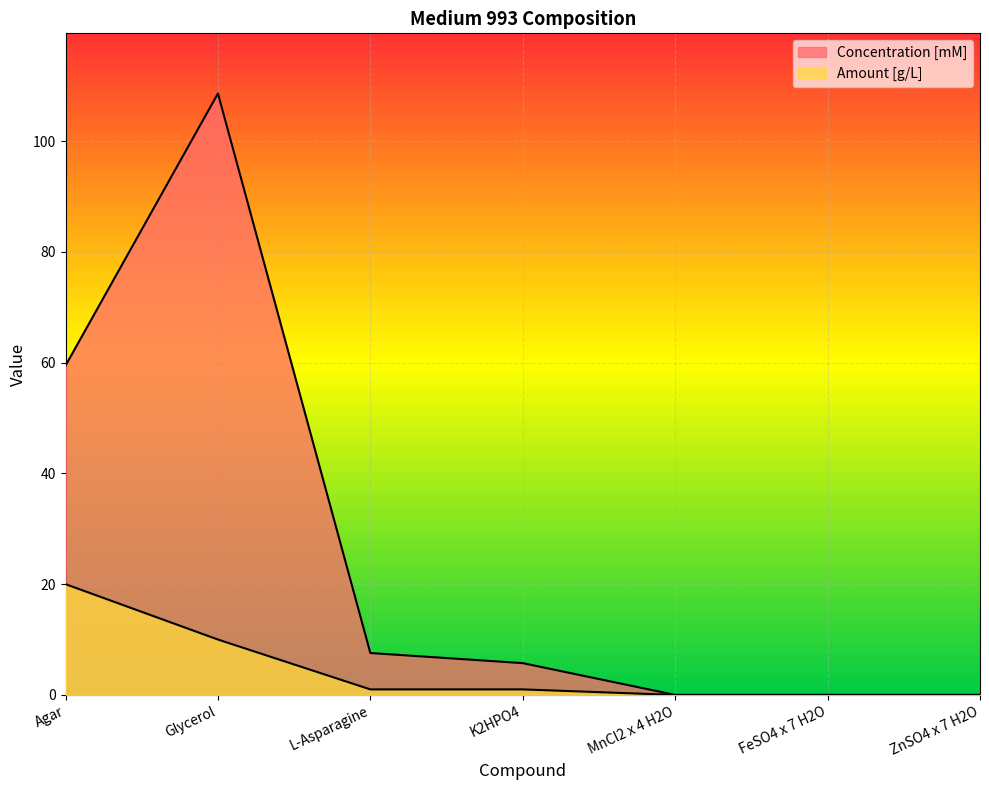

Reading left to right, transcribe all the data shown in this chart.

Concentration [mM]: Agar=59.5	Glycerol=108.6	L-Asparagine=7.6	K2HPO4=5.7	MnCl2 x 4 H2O=0.0	FeSO4 x 7 H2O=0.0	ZnSO4 x 7 H2O=0.0
Amount [g/L]: Agar=20.0	Glycerol=10.0	L-Asparagine=1.0	K2HPO4=1.0	MnCl2 x 4 H2O=0.0	FeSO4 x 7 H2O=0.0	ZnSO4 x 7 H2O=0.0